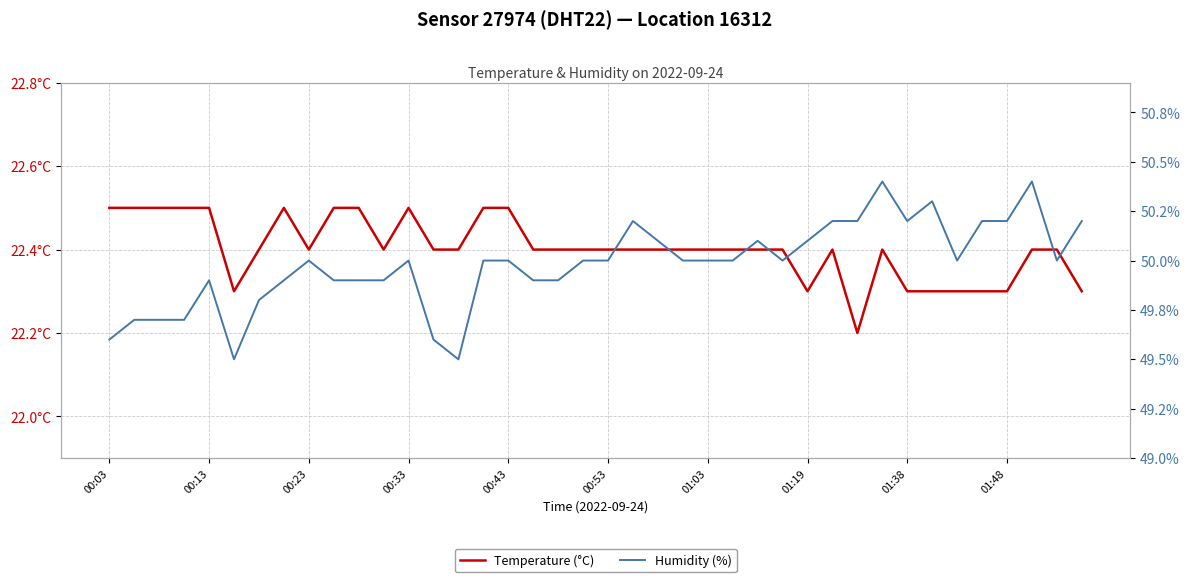

Is it true that Humidity (%) equals 17.8 at 25?

False